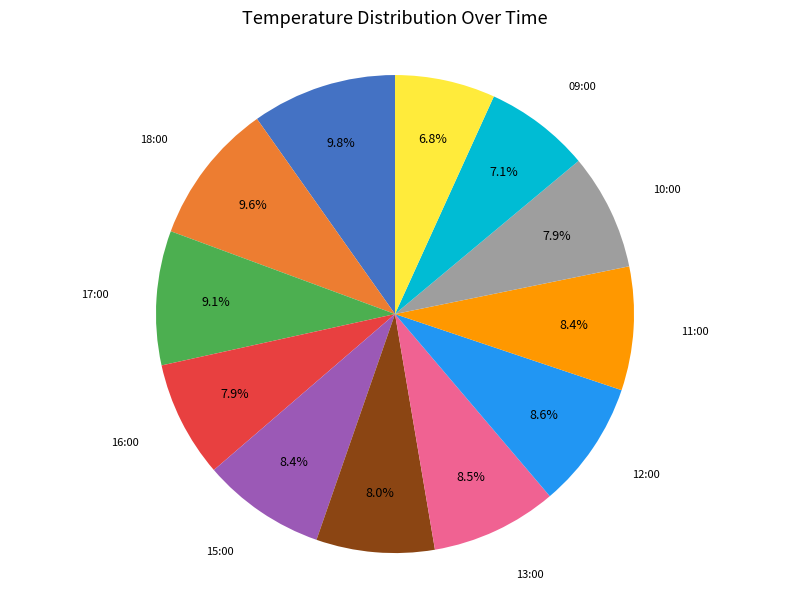

Does any single category account for the majority?

No